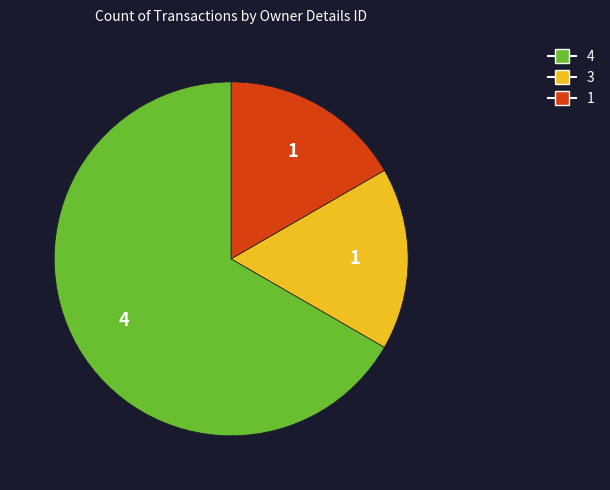

Between 3 and 4, which is larger?

4